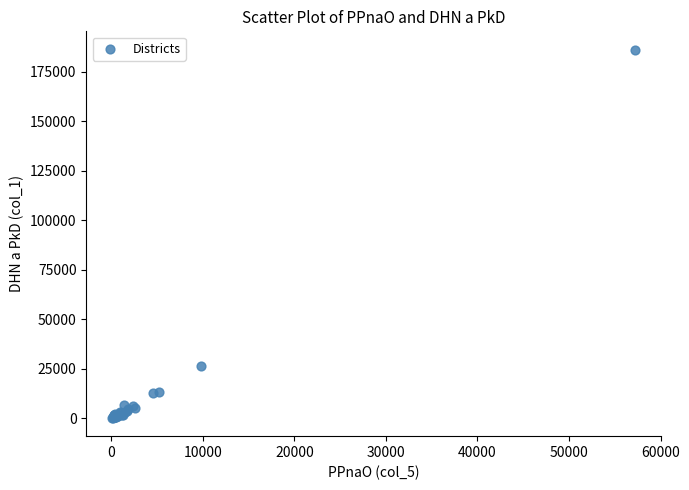

What Y value in the scatter plot is closest to 93272?

26683